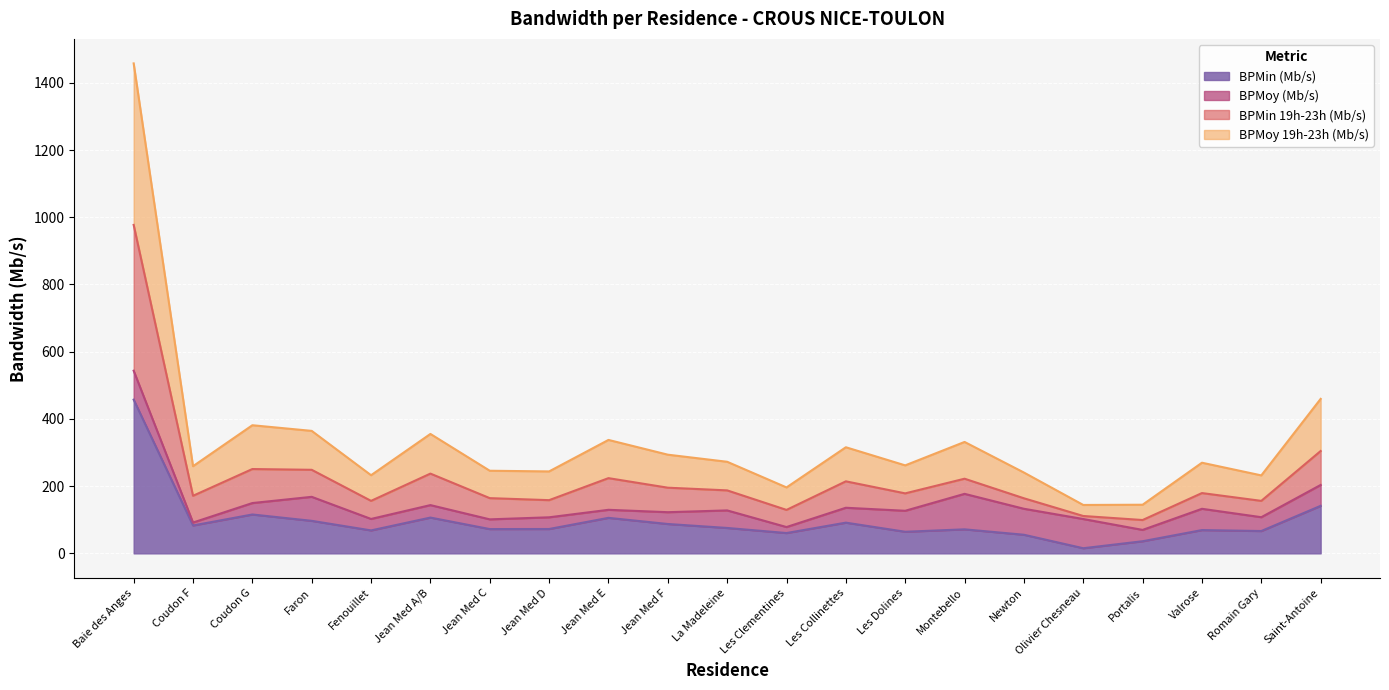

Which category has the highest value in the BPMin (Mb/s) series?

Baie des Anges